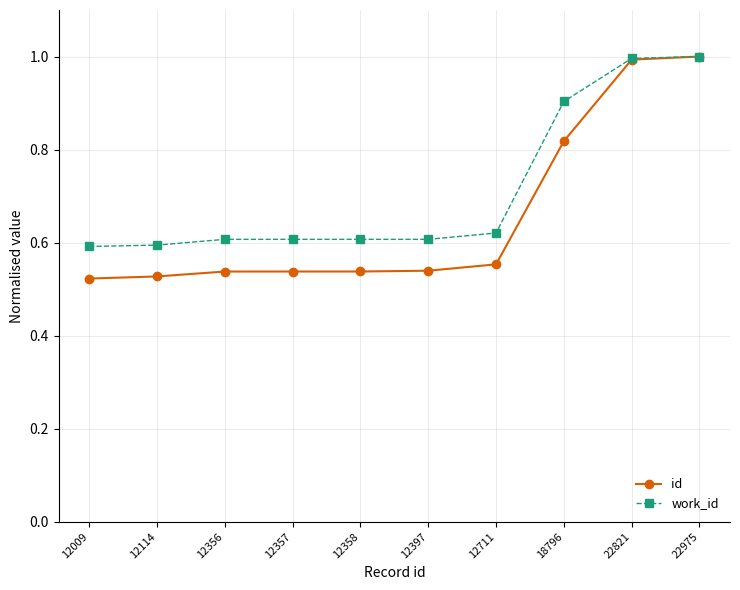

The id series shows 0.2 at 12009. True or false?

False